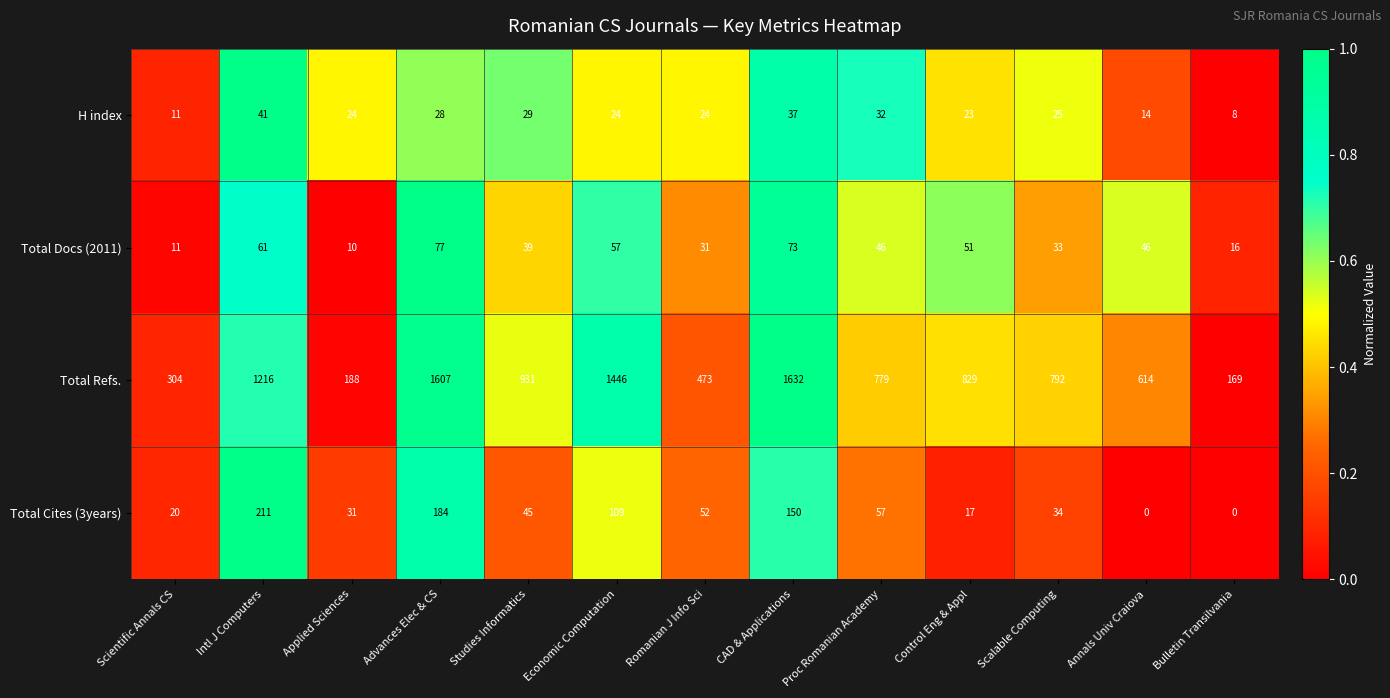

Which category has the highest value across all series?

CAD & Applications